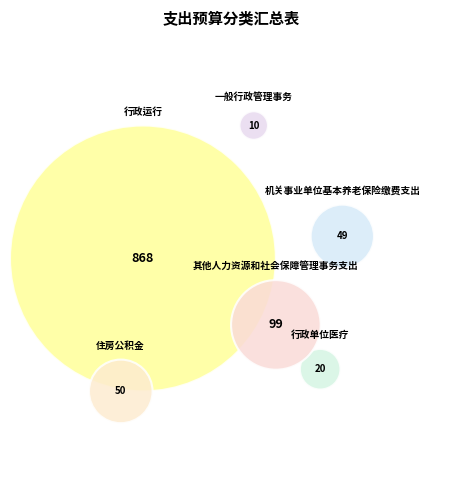

True or false: 一般行政管理事务 accounts for 1% of the total.

True